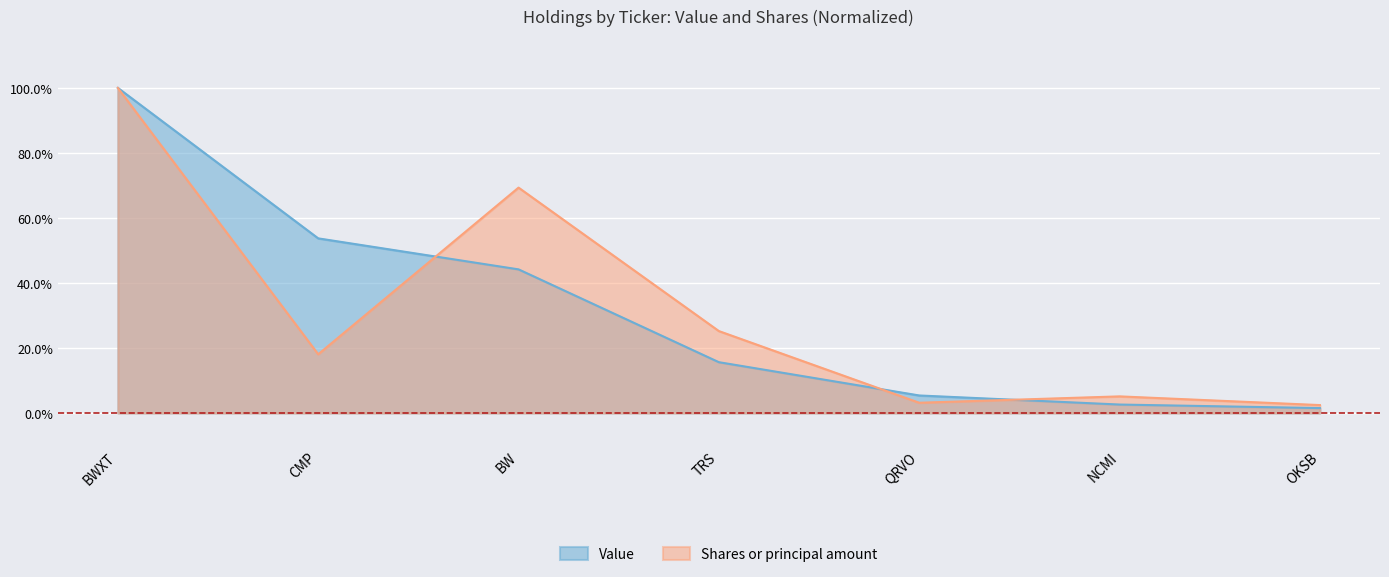

How many values in the Value series are below 15?

3